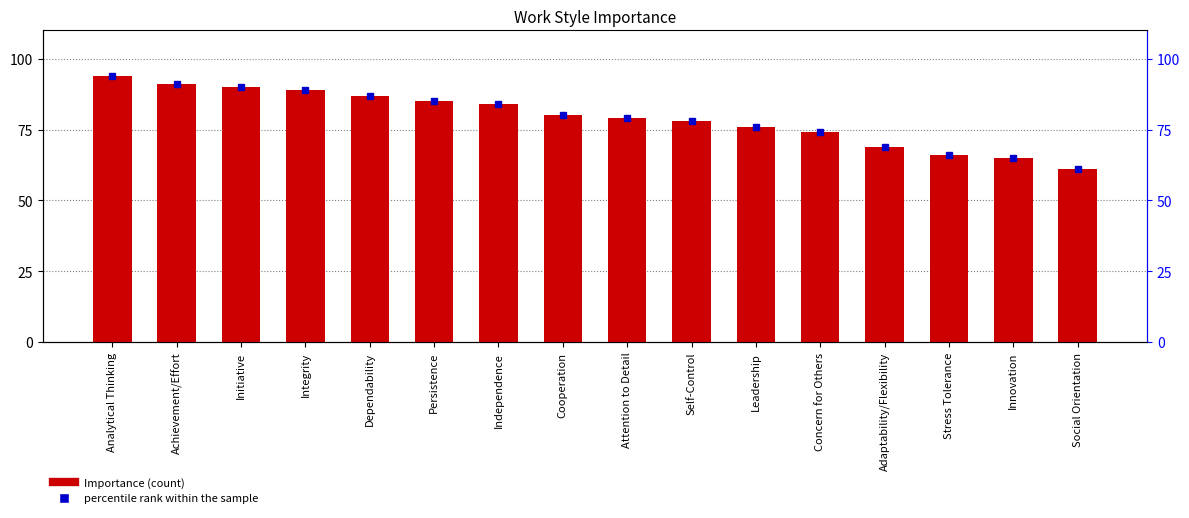

At which label is Importance closest to 77?

Self-Control